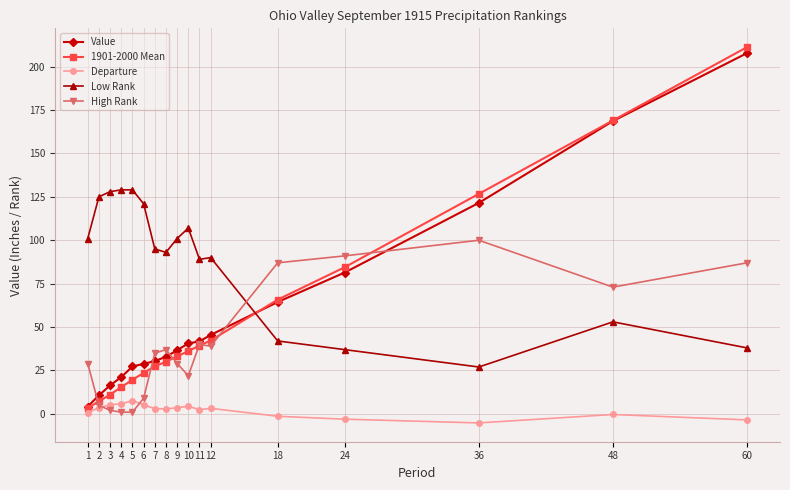

How many times do Low Rank and Value cross each other?

1